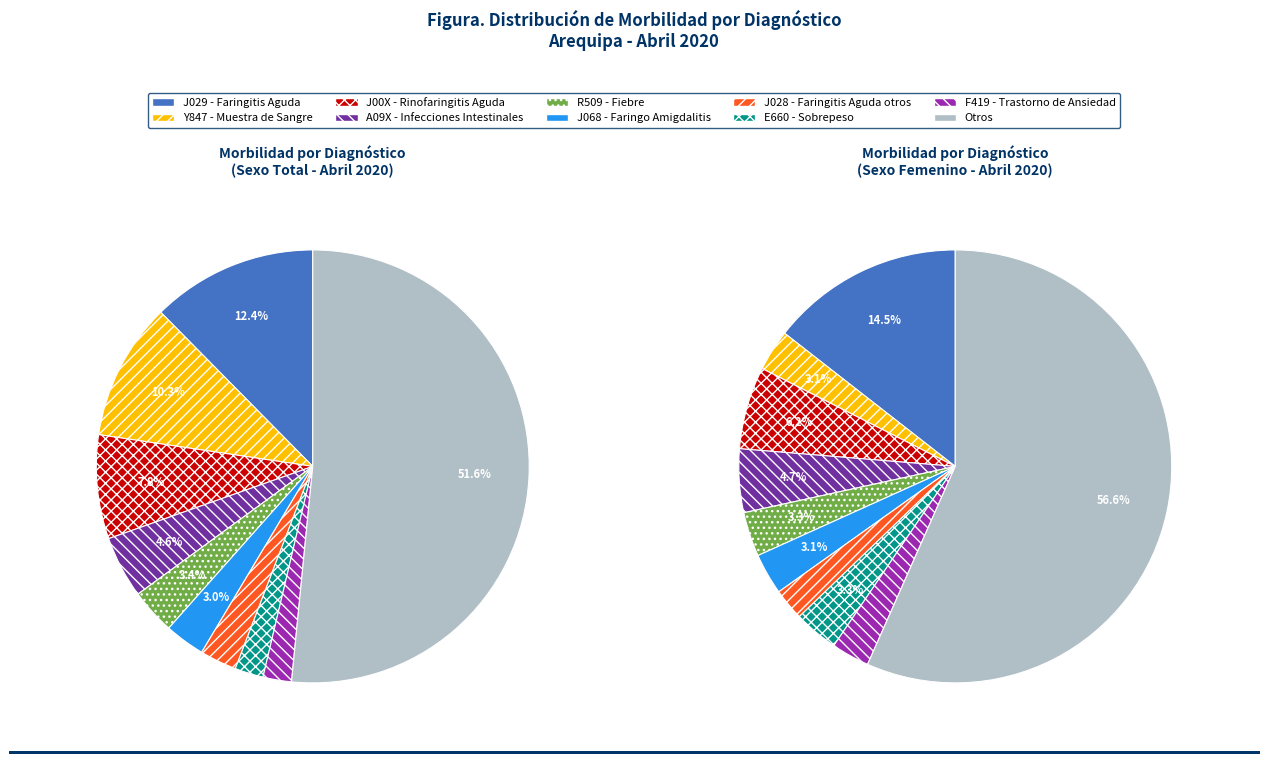

Is it true that E660 - Sobrepeso is 12% of the pie?

False